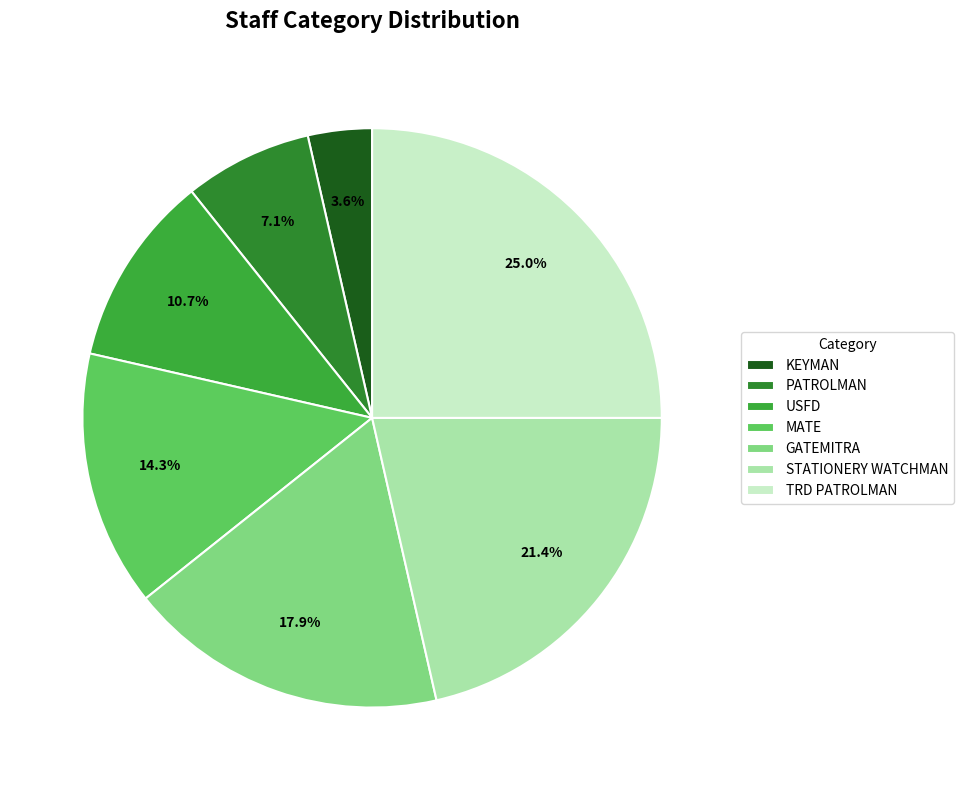

Does TRD PATROLMAN account for over 50% of the chart?

No